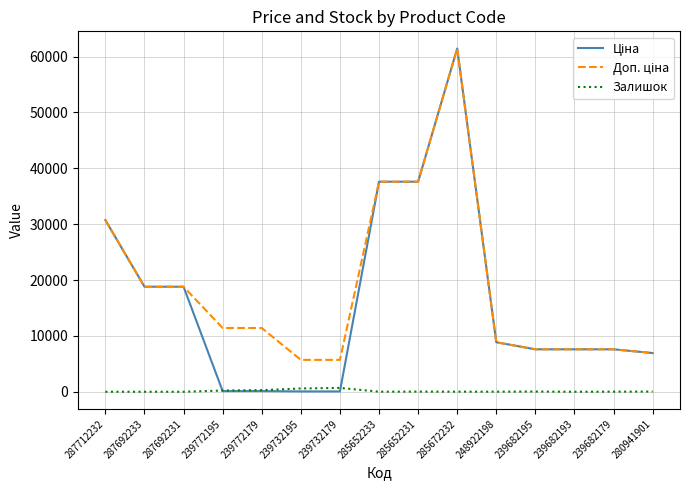

What is the total value across all series at 287692233?

37593.6